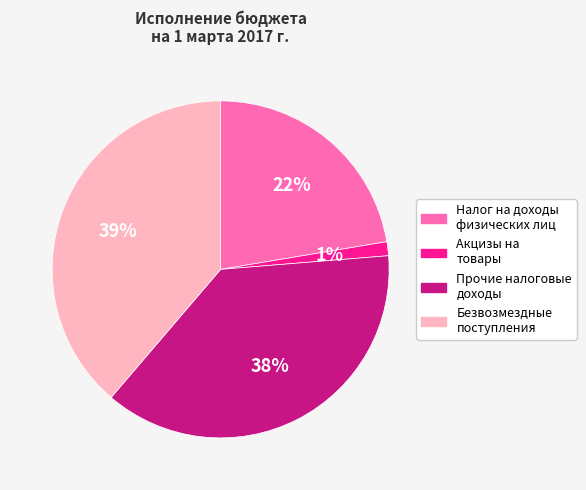

Which category has the smallest portion of the pie?

Акцизы на товары